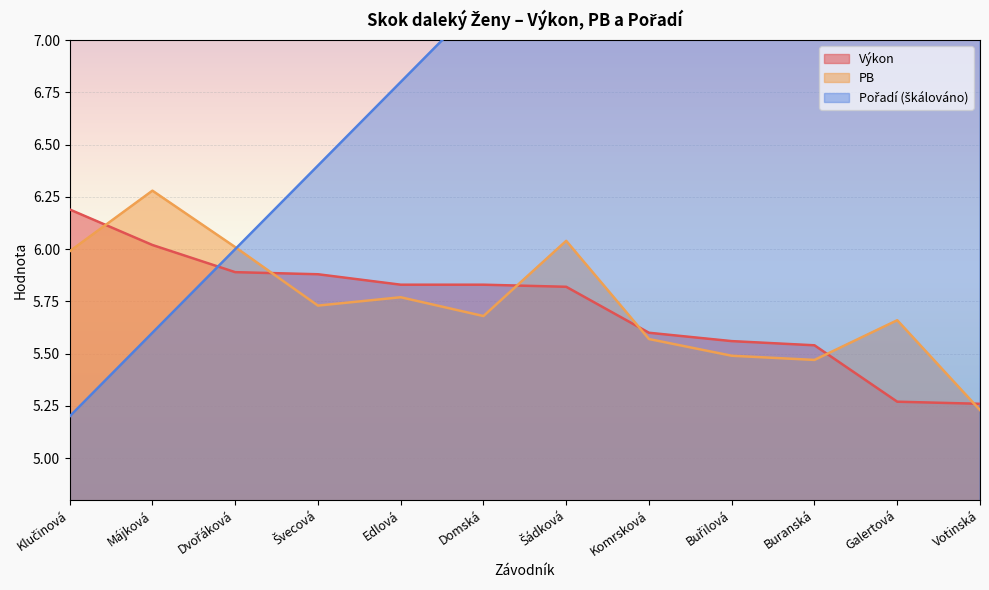

Rank the series at Šádková from lowest to highest value.

Výkon, PB, Pořadí